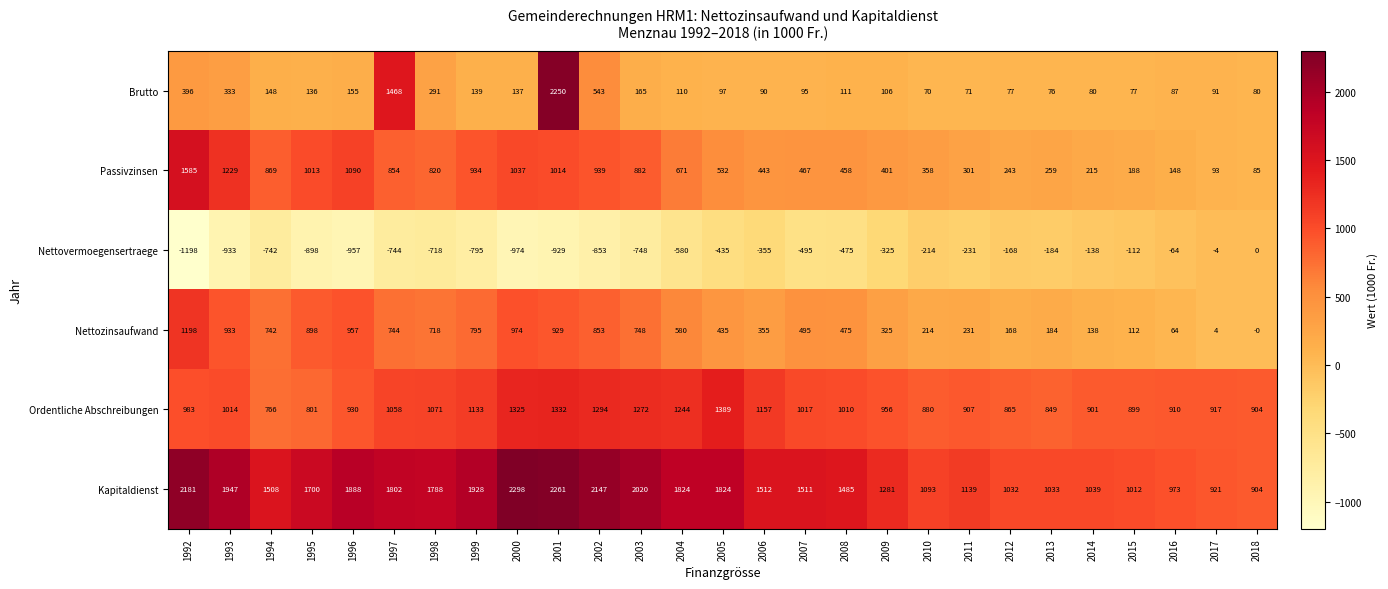

Which series has the widest spread of values?

Brutto